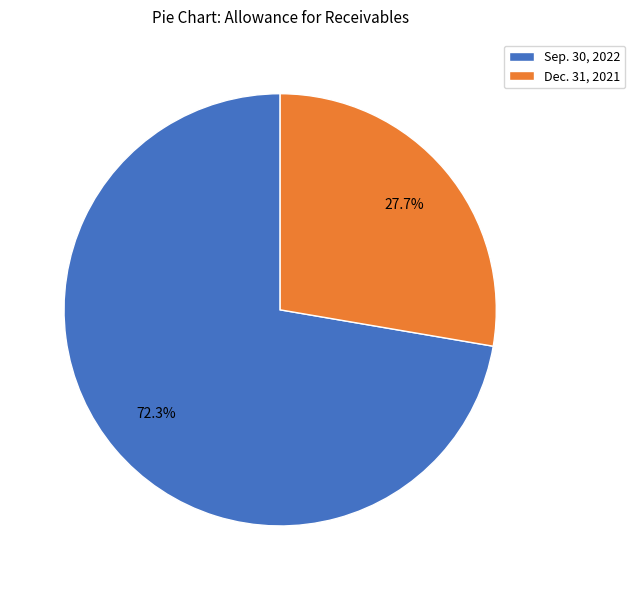

How many segments does this pie chart have?

2